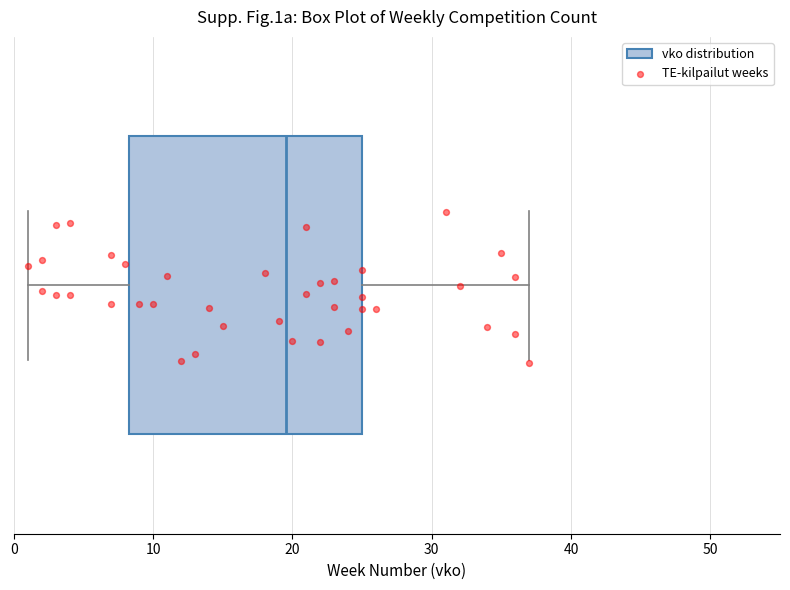

Where is the right edge of the box on the x-axis? The values are not printed on the chart, so give them approximately, as read against the axis.

25